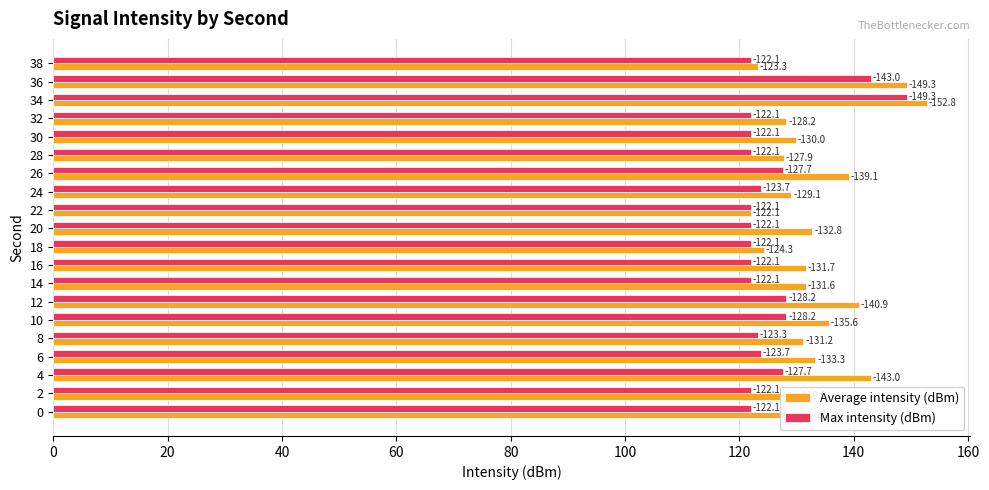

What are all the series names shown in the legend?

Average intensity (dBm), Max intensity (dBm)